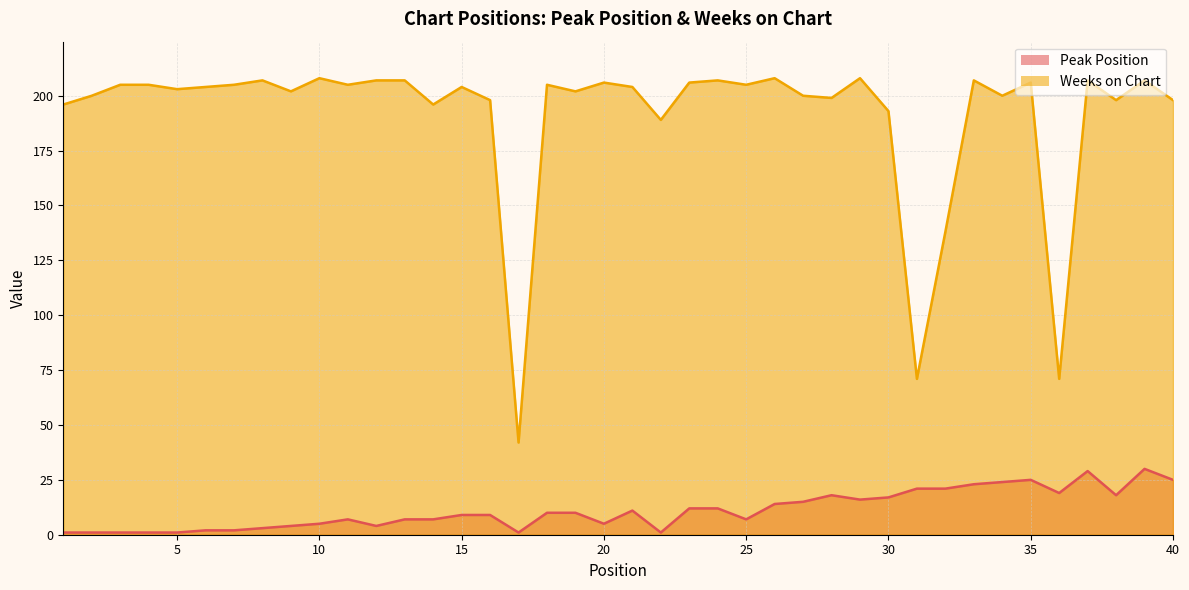

List the series in order of their peak value, lowest first.

Peak Position, Weeks on Chart